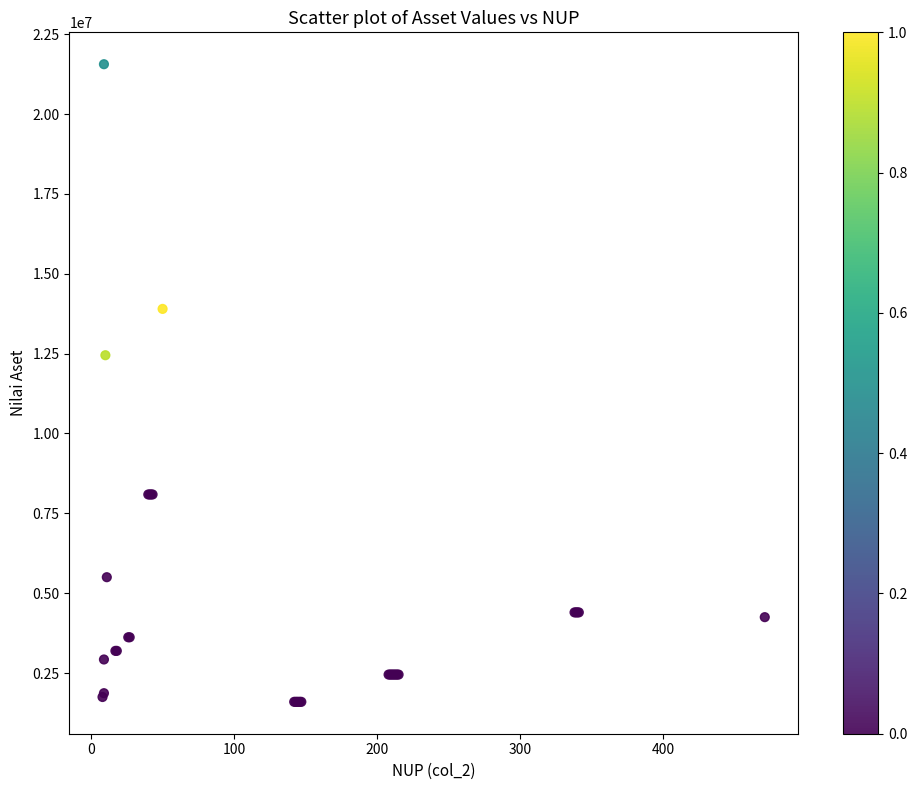

What Y value in the scatter plot is closest to 11579500?

12450000